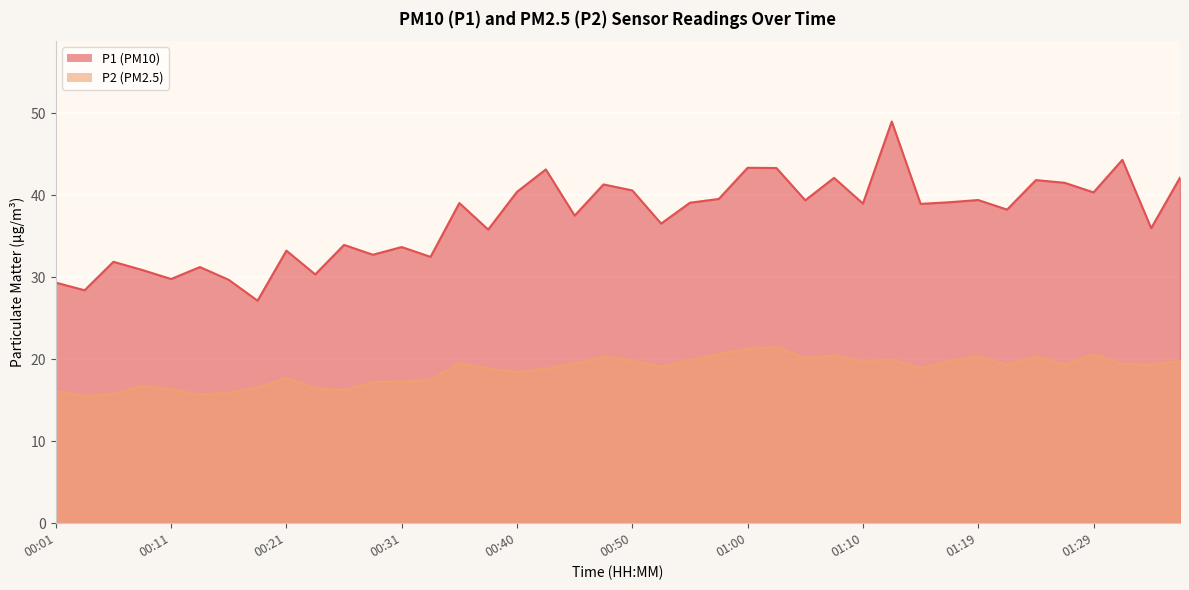

What is the difference between the second highest and minimum values in the P1 series?

17.2